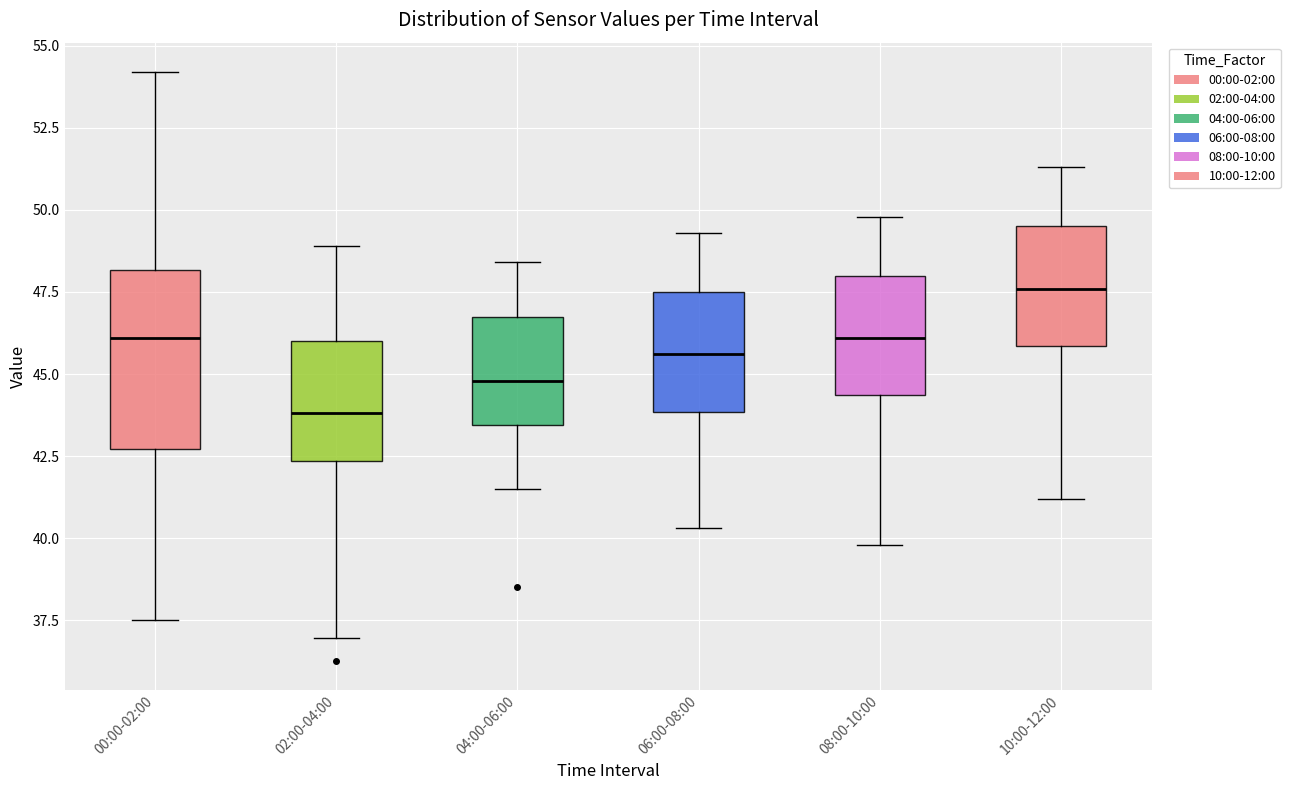

Comparing the boxes themselves (not the whiskers), which one is the tallest?

00:00-02:00